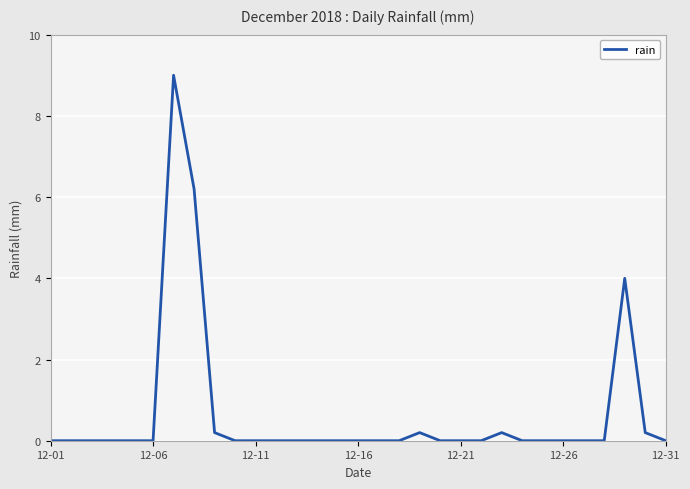

Reading right to left, extract all data points from this chart.

0.0	0.2	4.0	0.0	0.0	0.0	0.0	0.0	0.2	0.0	0.0	0.0	0.2	0.0	0.0	0.0	0.0	0.0	0.0	0.0	0.0	0.0	0.2	6.2	9.0	0.0	0.0	0.0	0.0	0.0	0.0